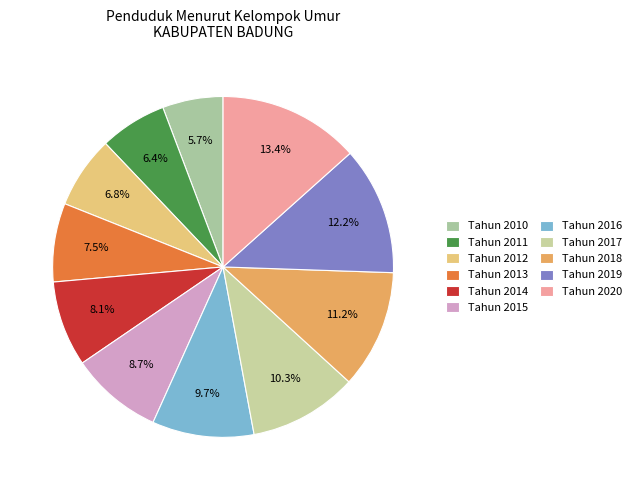

Does Tahun 2010 account for over 50% of the chart?

No